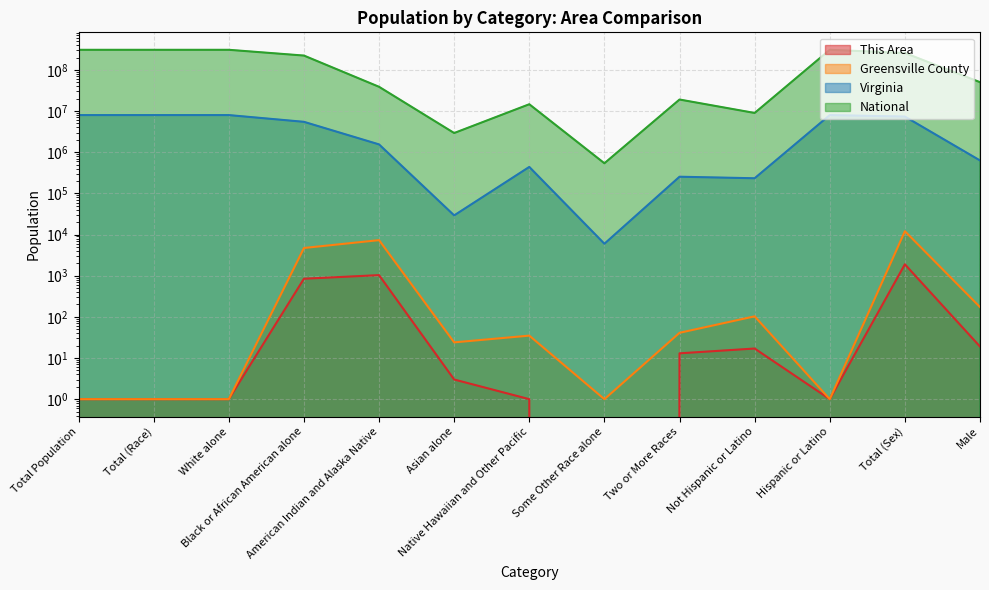

Which series has the widest spread of values?

National